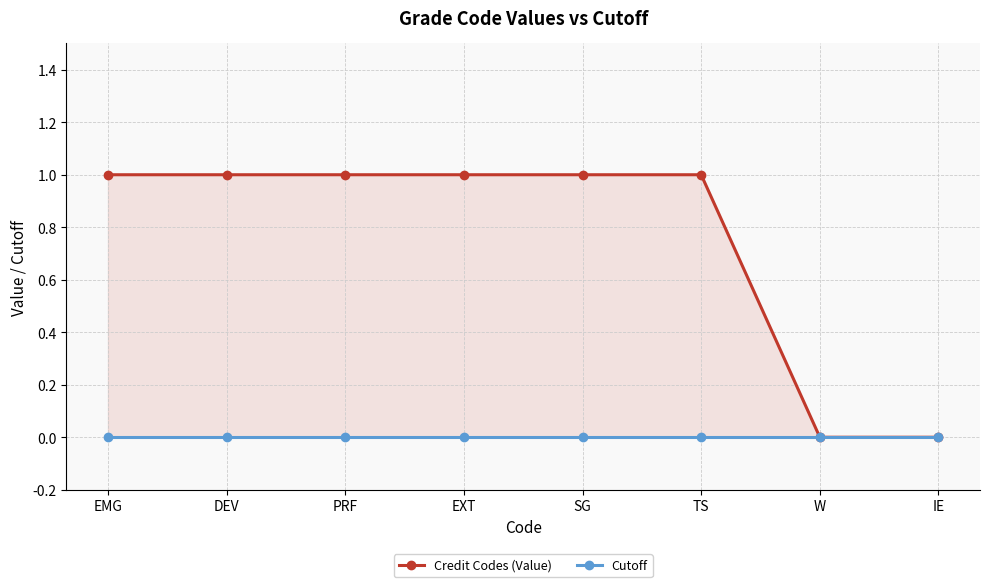

What is the difference between the maximum and minimum values in the Credit Codes (Value) series?

1